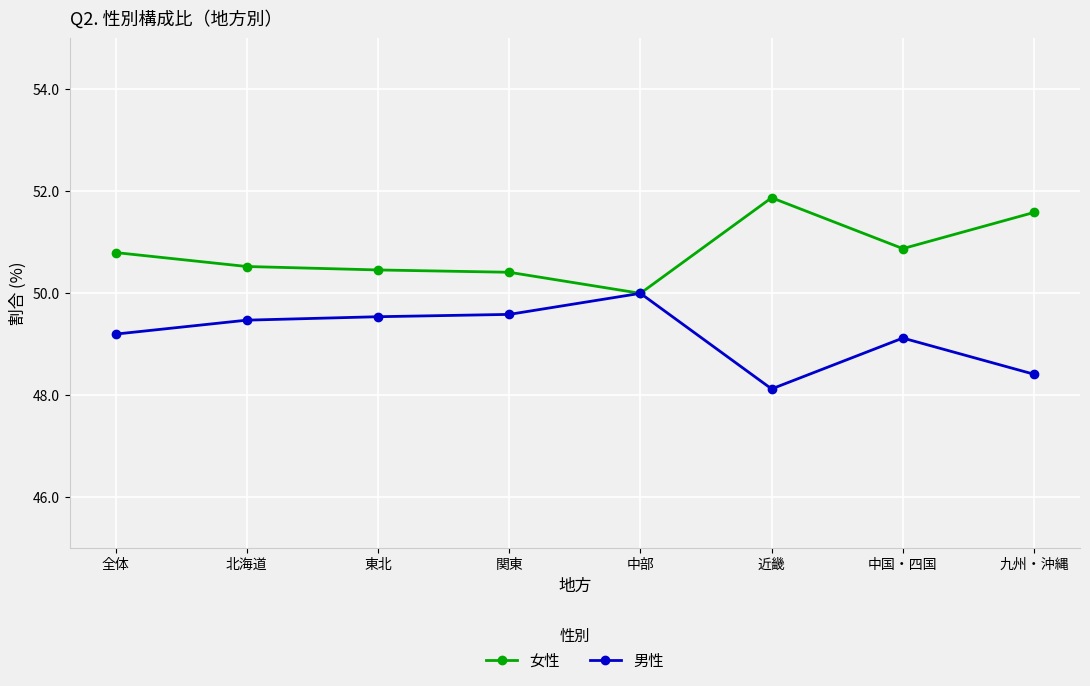

What is the average value of the 男性 series?

49.2